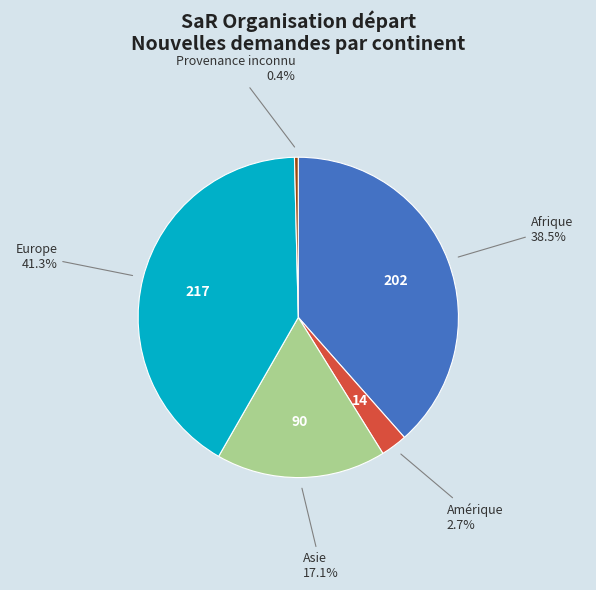

Is there any slice that represents more than half of the pie?

No